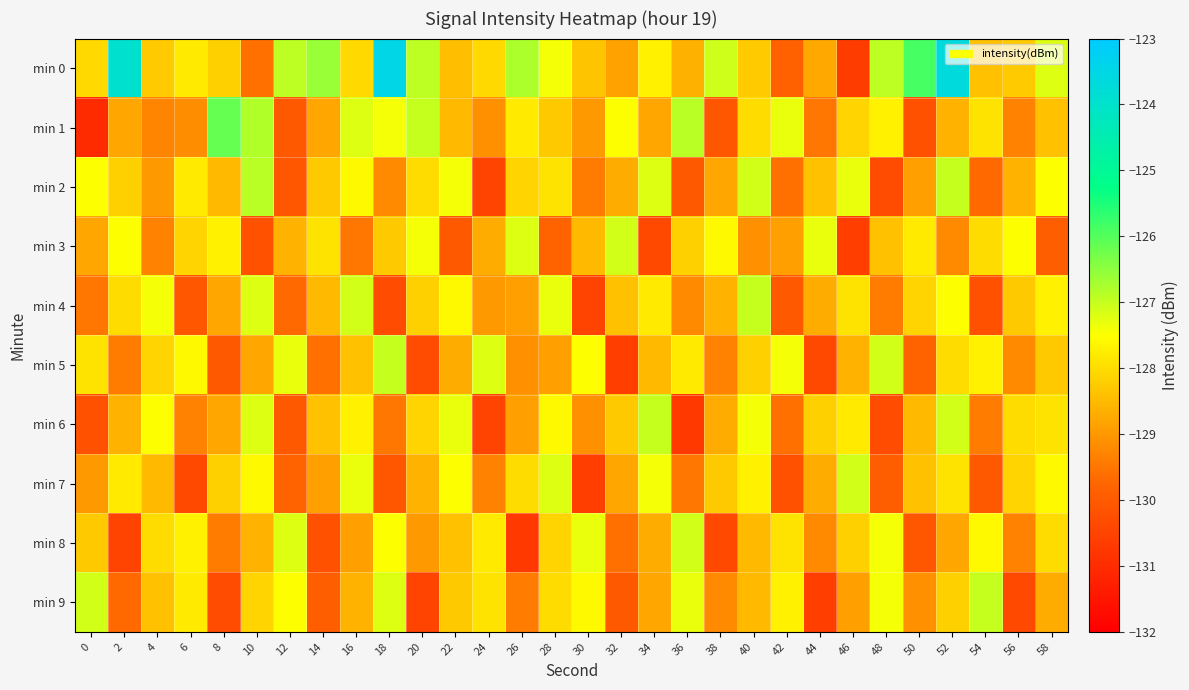

At 44, list the series in order from smallest to largest.

min 9, min 5, min 1, min 8, min 0, min 4, min 7, min 2, min 6, min 3